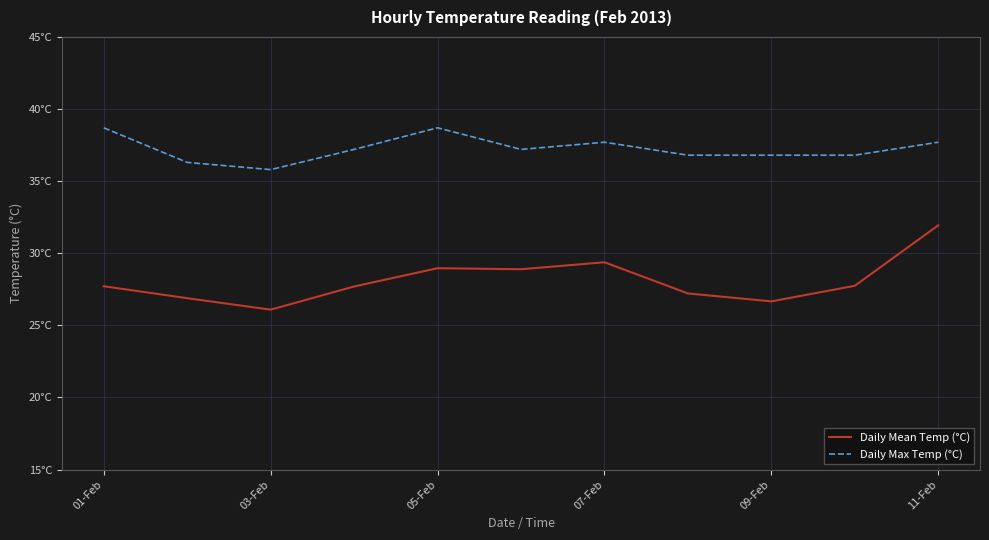

What is the difference between the maximum and minimum values in the Daily Max Temp (°C) series?

2.9